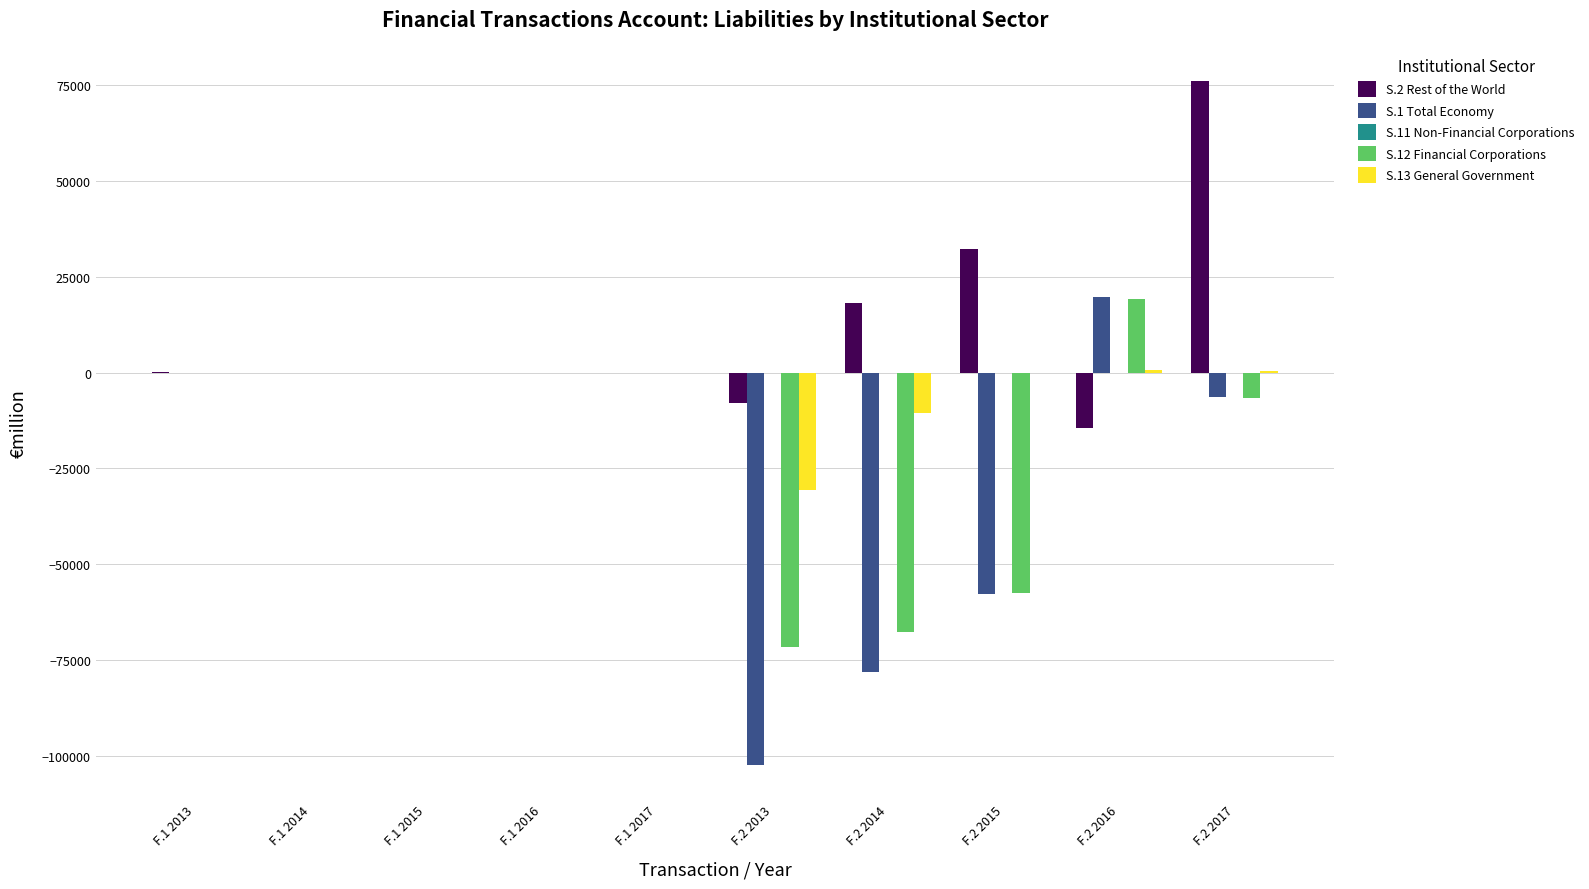

True or false: S.1 Total Economy has a value of -25472.6 at F.2 2013.

False